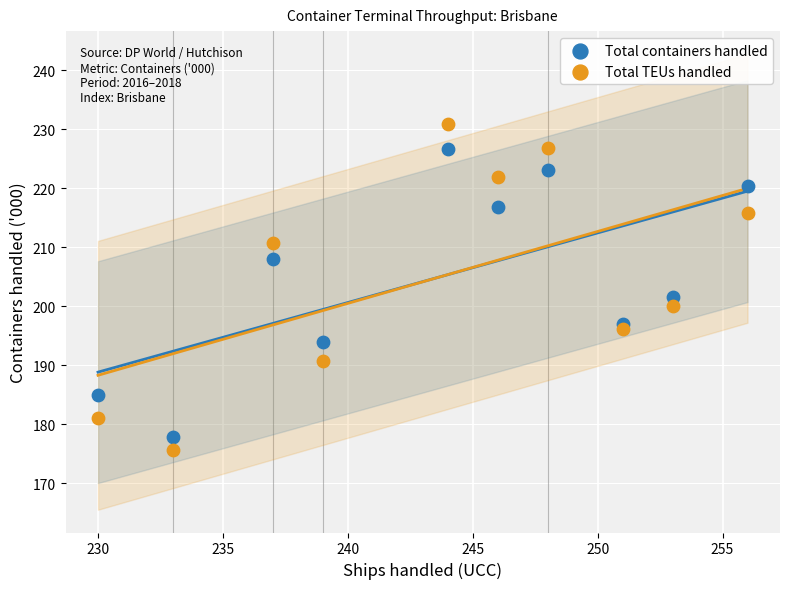

Which series has the widest spread of Y values?

Total TEUs handled